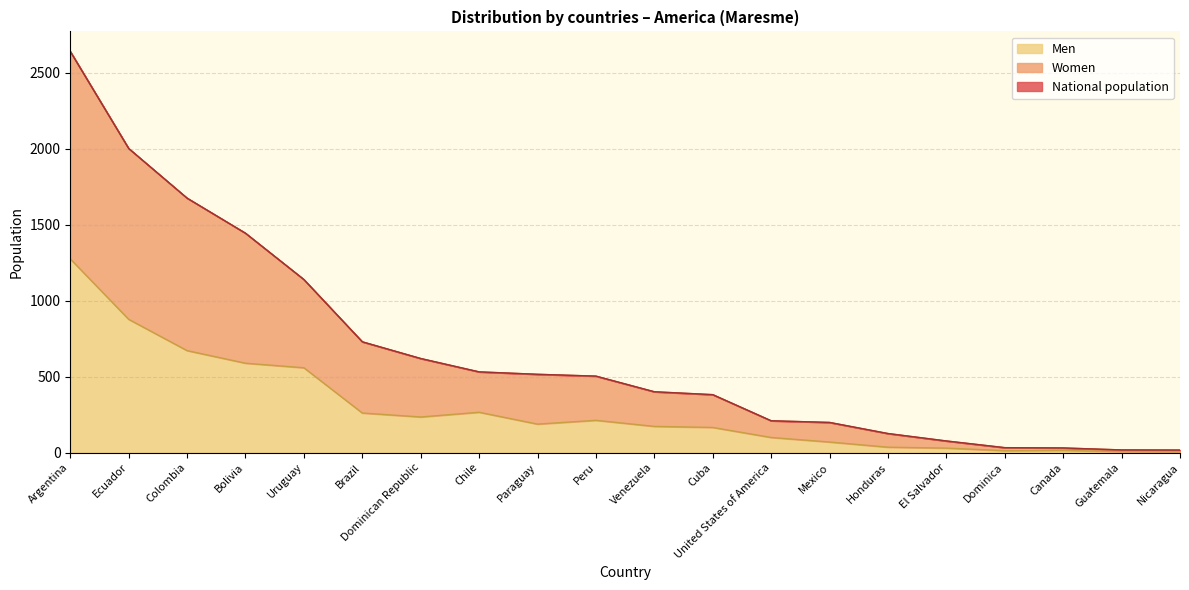

What is the sum of all Men values?

5732